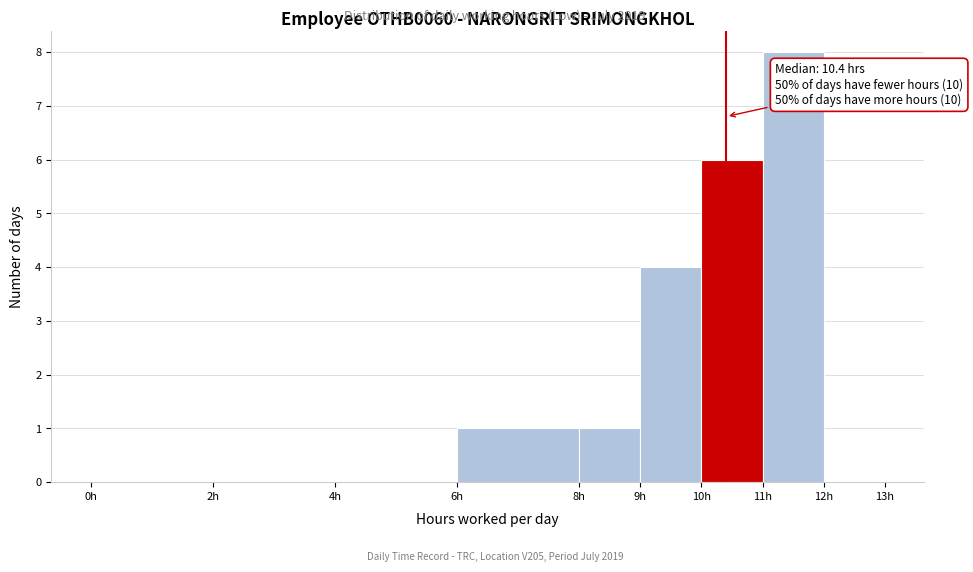

Over which range of the x-axis is the bar tallest?

11 to 12